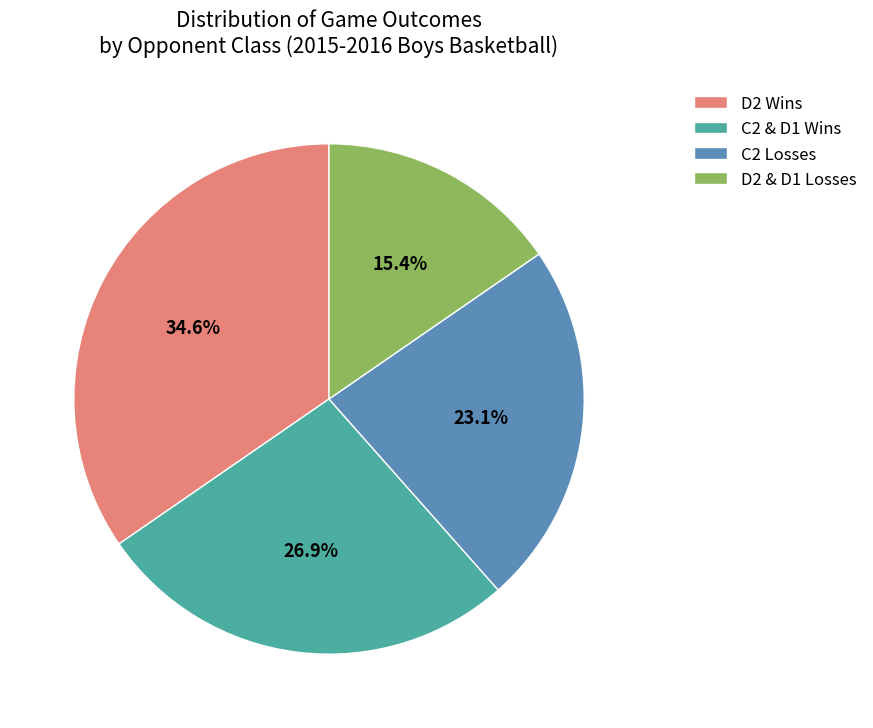

How many slices are in this pie chart?

4